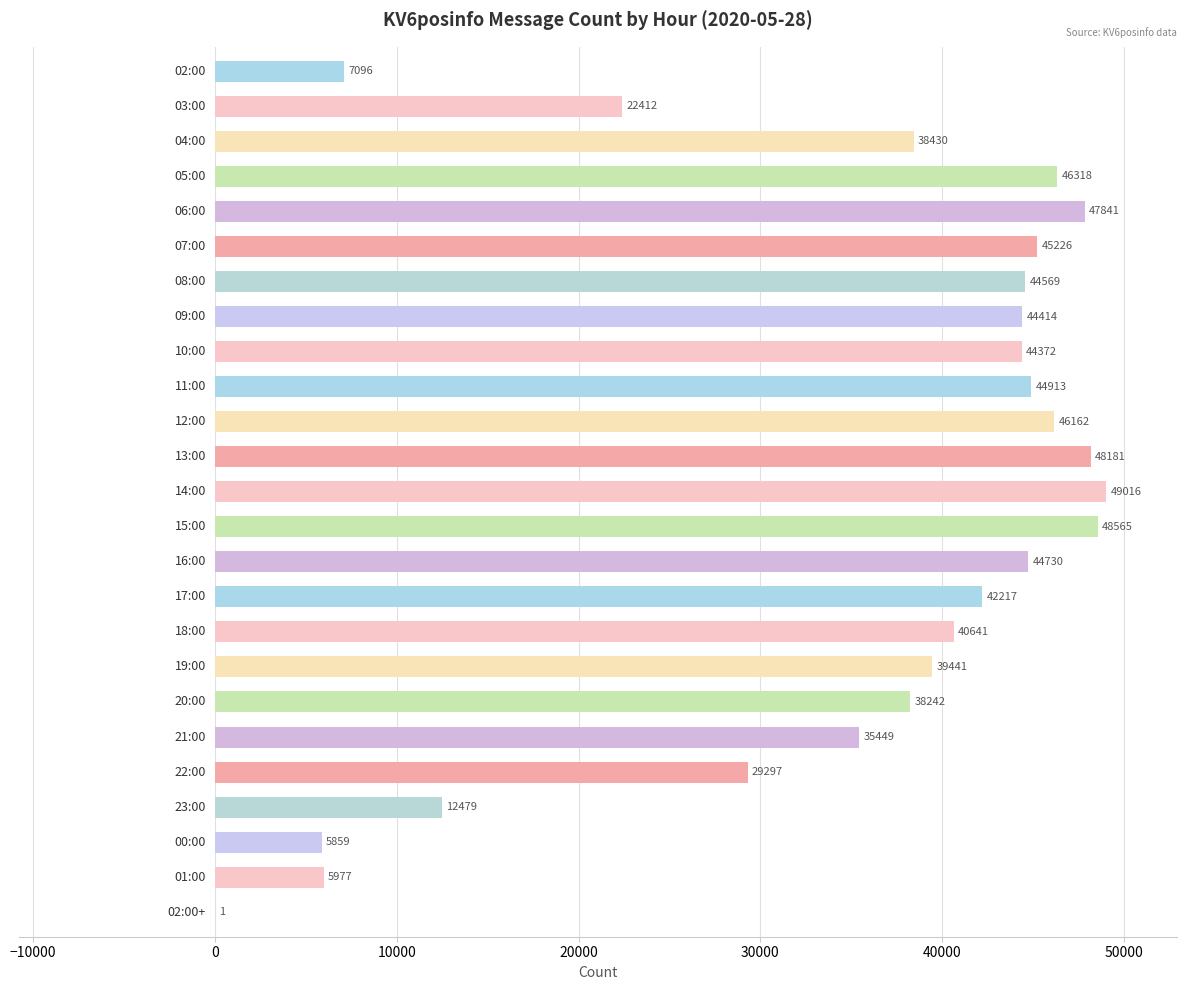

What is the maximum value shown in the chart?

49016